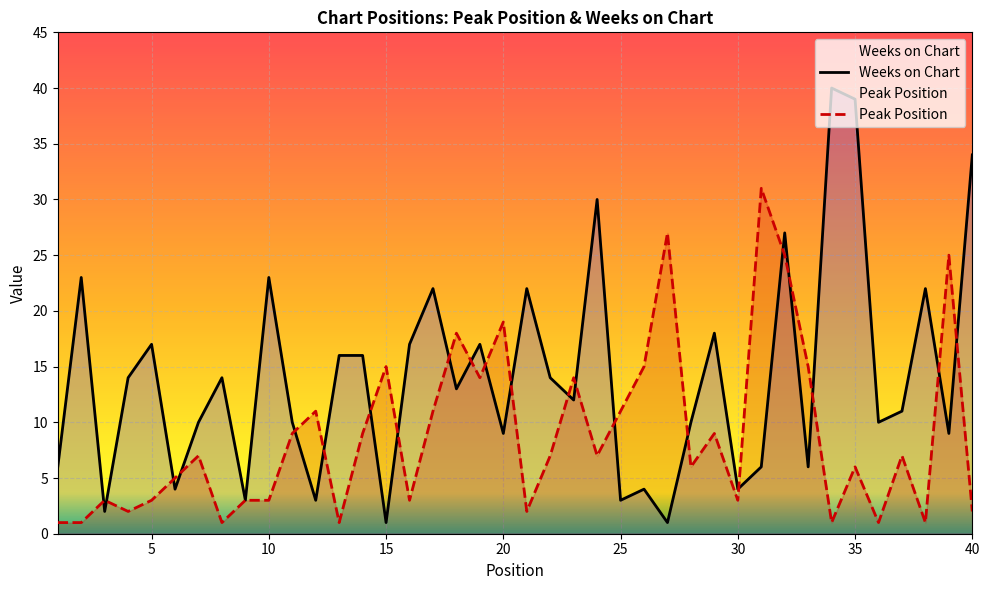

Rank the series by their average value, from lowest to highest.

Peak Position, Weeks on Chart